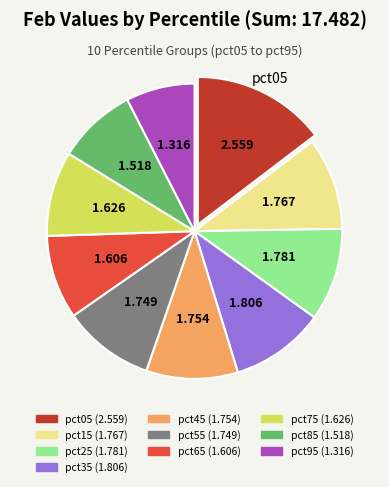

Count the number of slices in the pie.

10